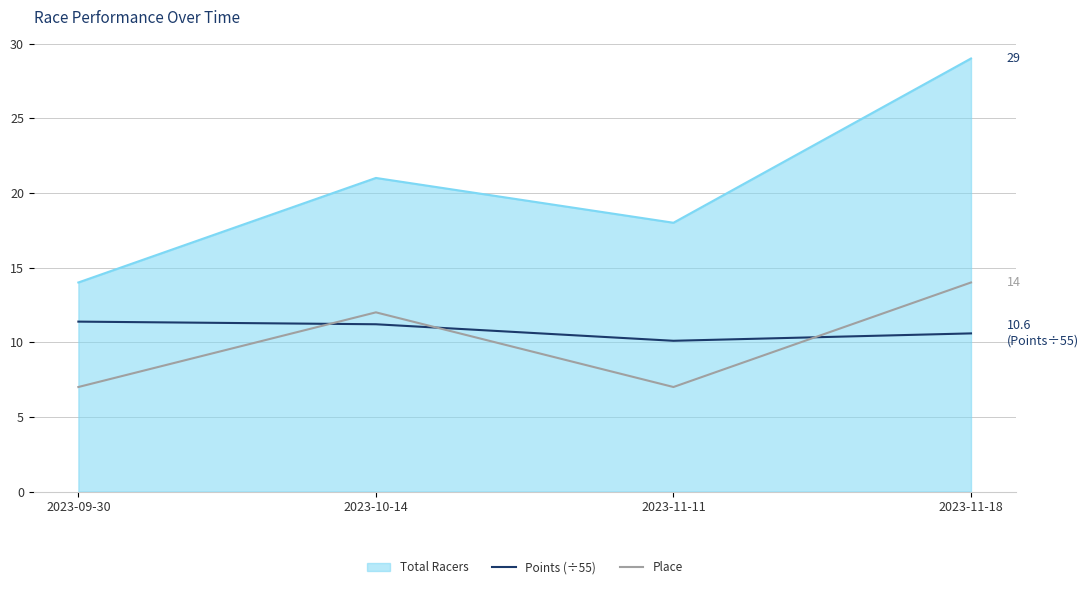

Between 2023-11-11 and 2023-11-18, which series saw the biggest shift?

Total Racers